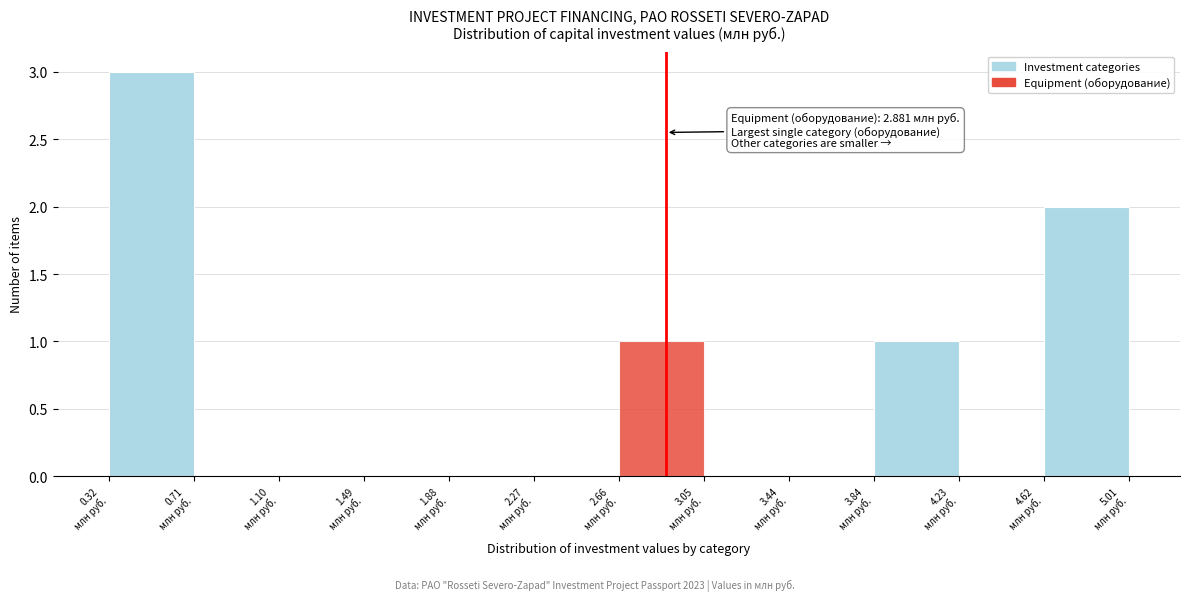

Over which range of the x-axis is the bar tallest?

0.30 to 0.70